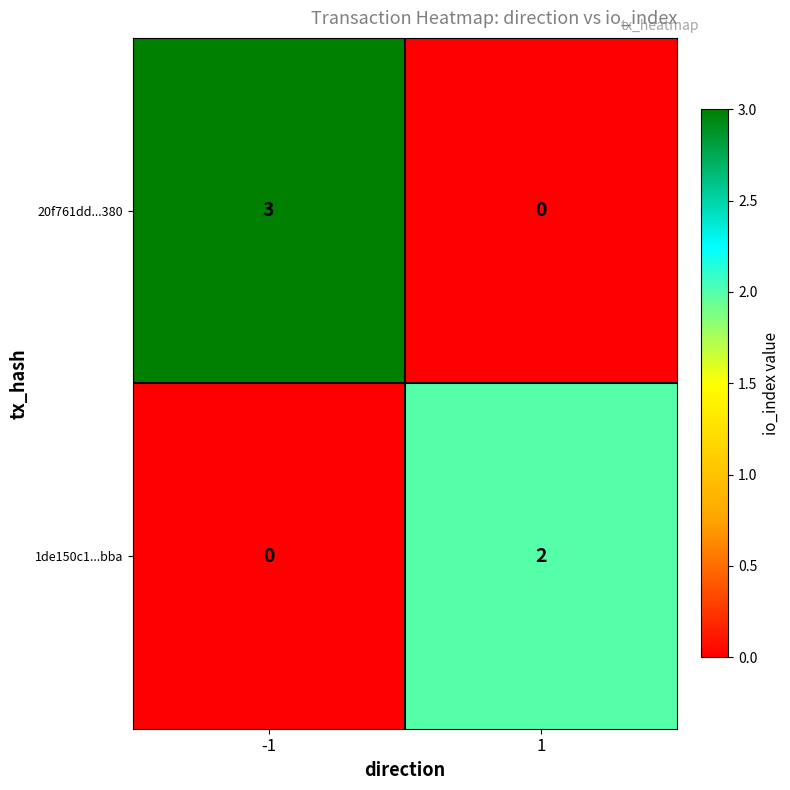

At which category is the sum across all series the highest?

-1